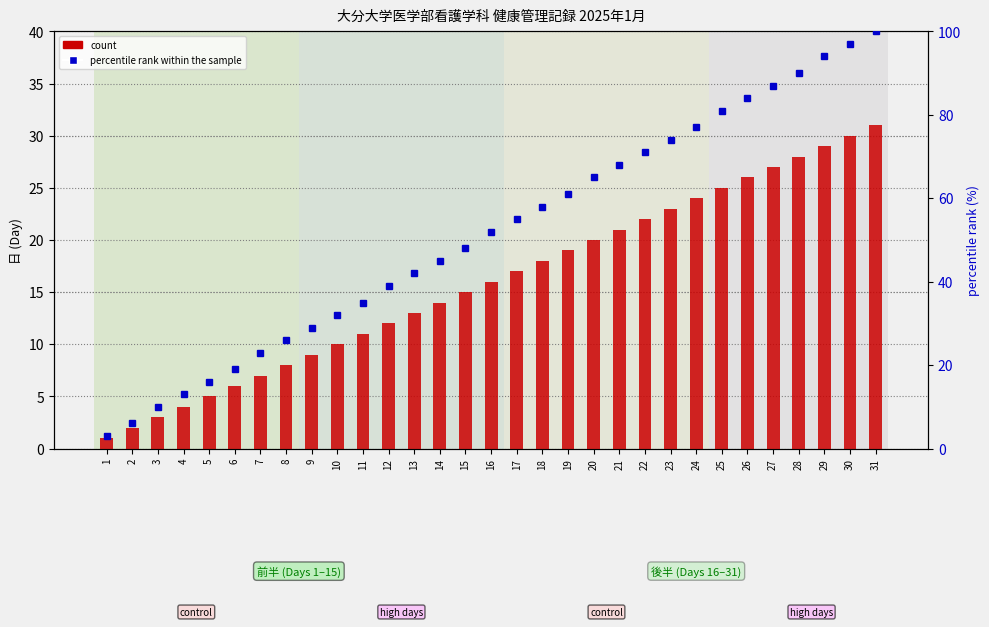

Read the percentile rank within the sample value at 11, to the nearest 10.

40